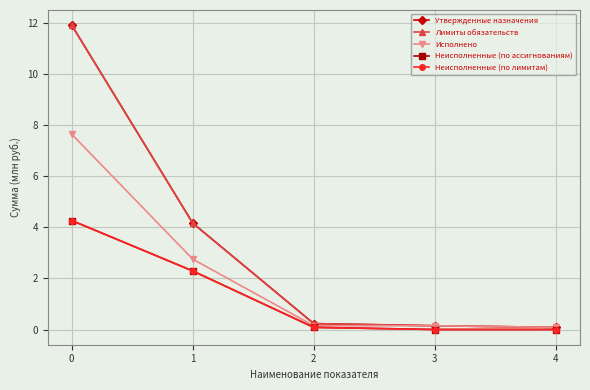

True or false: Неисполненные (по ассигнованиям) and Лимиты обязательств cross at least once.

False